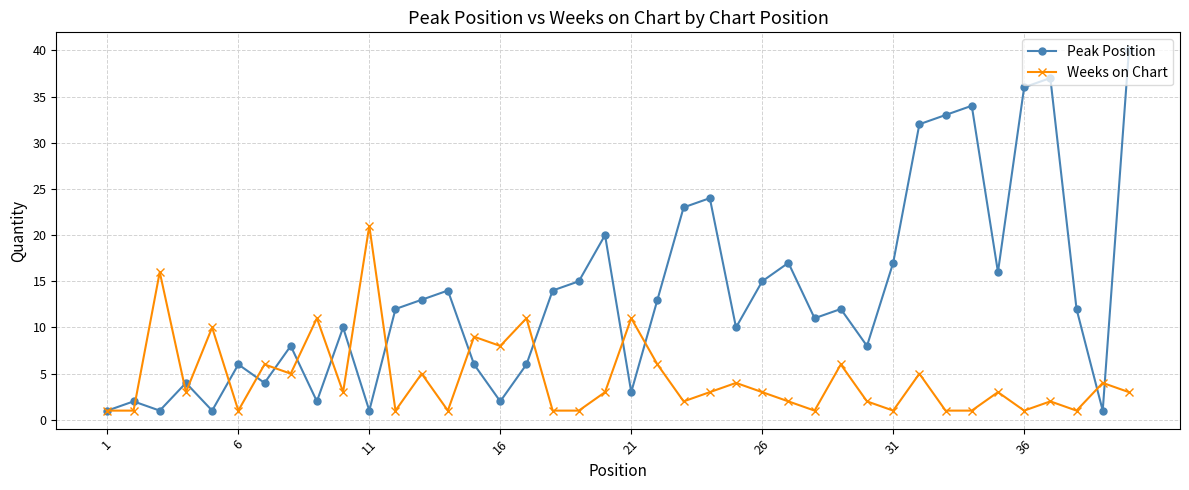

What are all the series names shown in the legend?

Peak Position, Weeks on Chart